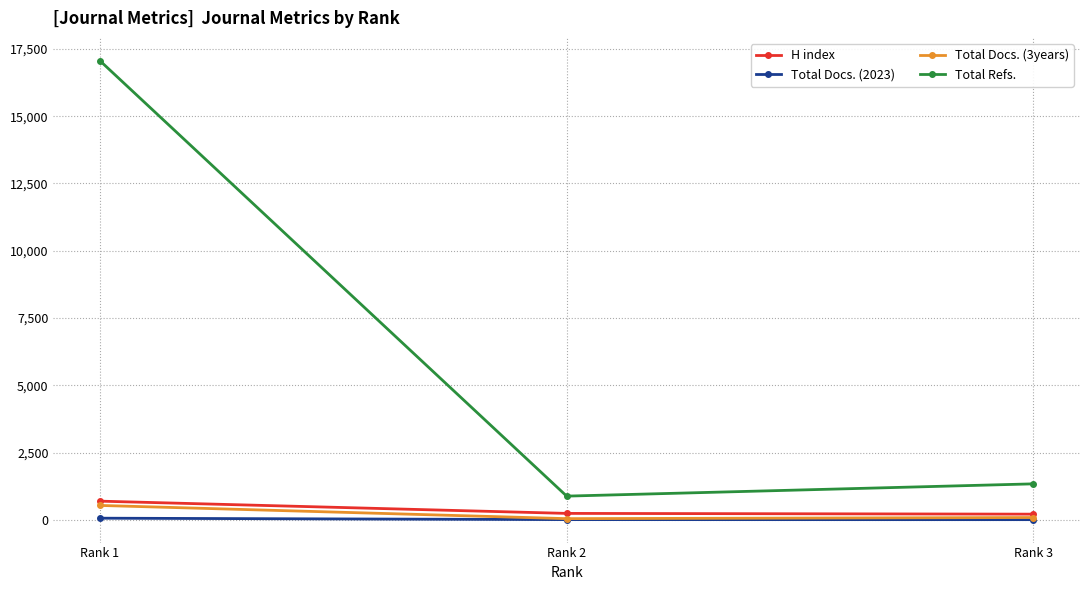

List the labels in order of Total Refs. value, largest first.

Rank 1, Rank 3, Rank 2